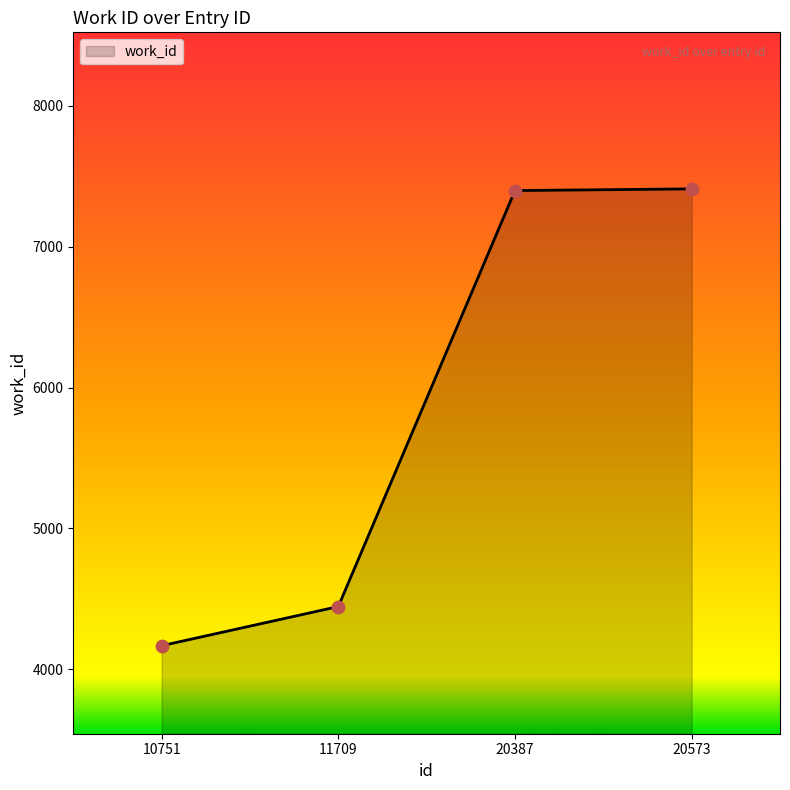

What is the change in value from 11709 to 20387?

+2954